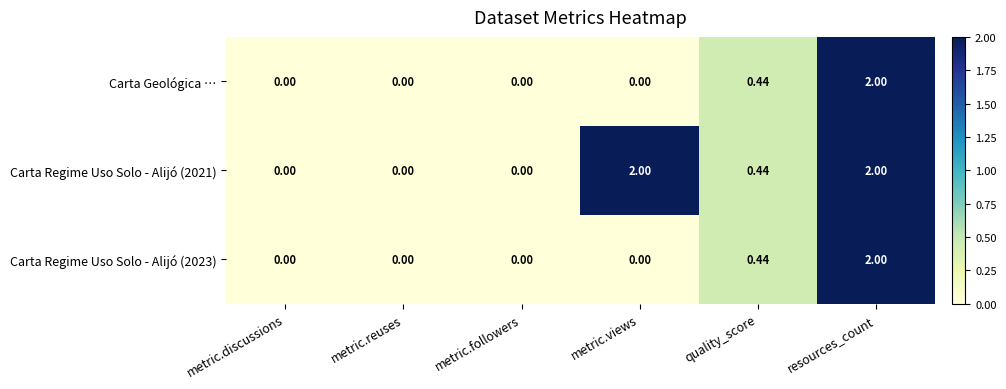

At which category is the sum across all series the highest?

resources_count